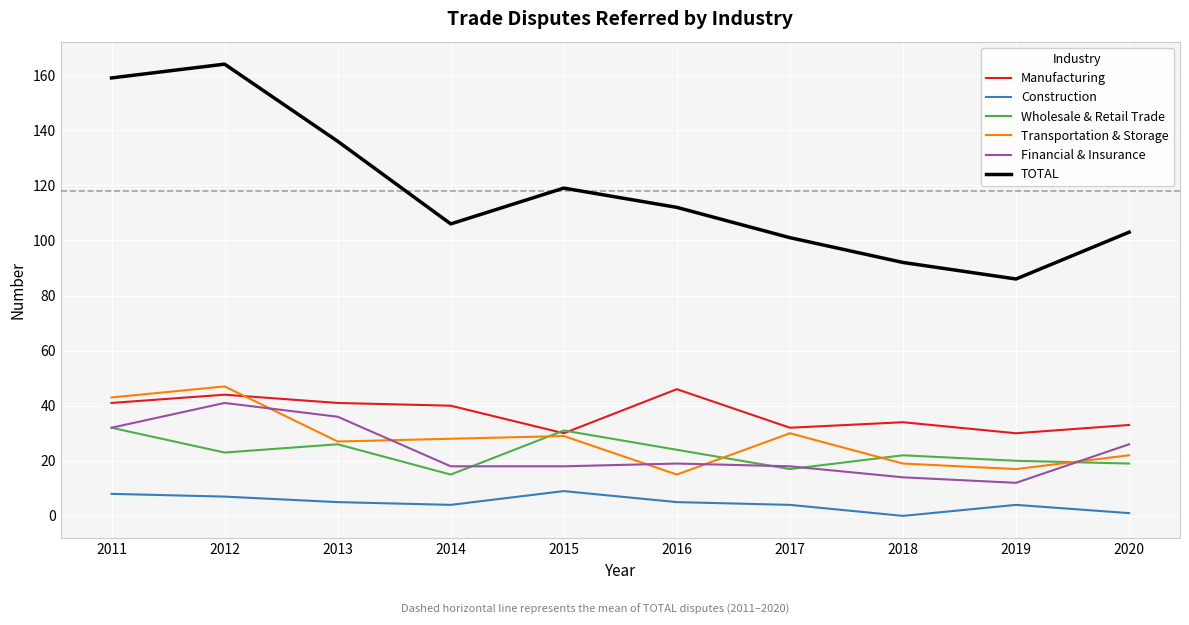

Which series changed the most between 2013 and 2014?

TOTAL